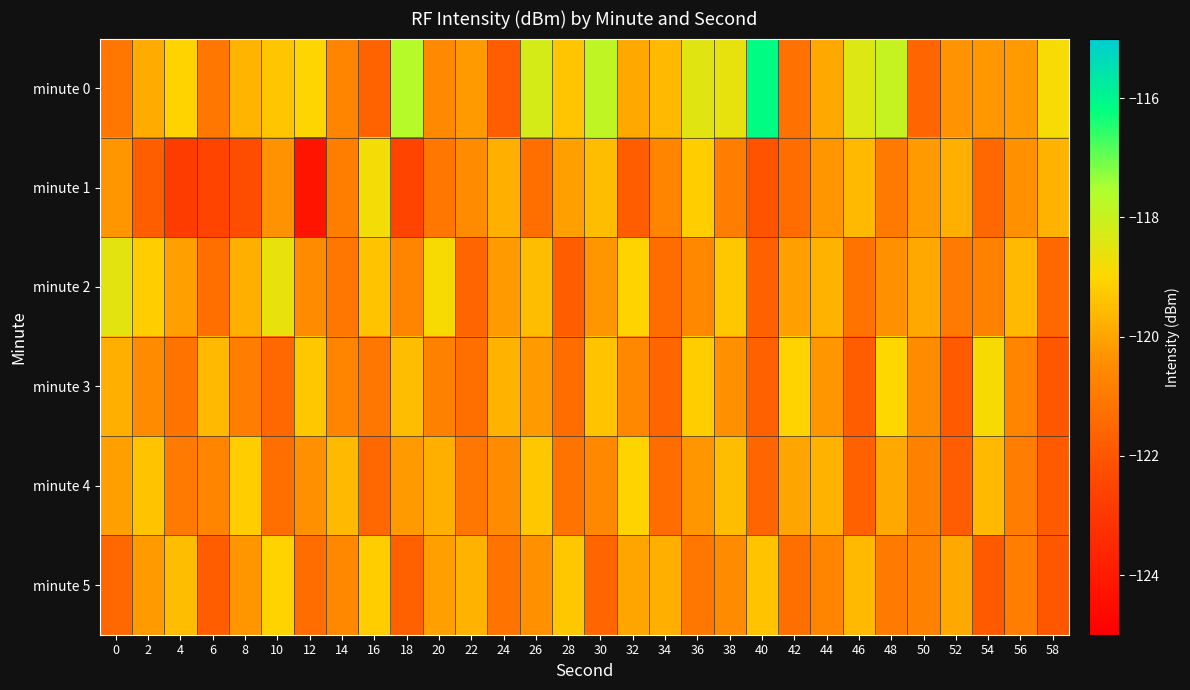

Reading left to right, what are all the values shown in this chart?

minute 0: 0=-121.1	2=-119.9	4=-119.1	6=-121.1	8=-119.7	10=-119.3	12=-119.0	14=-120.7	16=-121.6	18=-117.7	20=-120.6	22=-120.2	24=-121.8	26=-118.2	28=-119.3	30=-117.8	32=-119.9	34=-119.6	36=-118.5	38=-118.6	40=-116.2	42=-121.2	44=-119.9	46=-118.4	48=-117.9	50=-121.6	52=-120.3	54=-120.3	56=-120.2	58=-118.8
minute 1: 0=-120.3	2=-121.8	4=-122.8	6=-122.5	8=-122.3	10=-120.4	12=-124.2	14=-120.9	16=-118.8	18=-122.5	20=-121.1	22=-120.5	24=-119.8	26=-121.3	28=-120.1	30=-119.5	32=-121.8	34=-120.7	36=-119.2	38=-120.9	40=-122.1	42=-121.4	44=-120.3	46=-119.6	48=-121.0	50=-120.2	52=-119.8	54=-121.5	56=-120.4	58=-119.7
minute 2: 0=-118.5	2=-119.2	4=-120.1	6=-121.3	8=-119.8	10=-118.6	12=-120.5	14=-121.1	16=-119.4	18=-120.7	20=-118.9	22=-121.6	24=-120.2	26=-119.5	28=-121.8	30=-120.3	32=-119.1	34=-121.4	36=-120.6	38=-119.3	40=-121.7	42=-120.1	44=-119.7	46=-121.2	48=-120.4	50=-119.9	52=-121.0	54=-120.8	56=-119.6	58=-121.5
minute 3: 0=-119.8	2=-120.5	4=-121.2	6=-119.6	8=-120.9	10=-121.5	12=-119.3	14=-120.7	16=-121.1	18=-119.5	20=-120.8	22=-121.3	24=-119.7	26=-120.2	28=-121.4	30=-119.4	32=-120.6	34=-121.6	36=-119.2	38=-120.4	40=-121.7	42=-119.1	44=-120.3	46=-121.8	48=-119.0	50=-120.5	52=-121.9	54=-118.9	56=-120.7	58=-122.0
minute 4: 0=-120.1	2=-119.4	4=-121.0	6=-120.7	8=-119.2	10=-121.3	12=-120.4	14=-119.6	16=-121.5	18=-120.2	20=-119.8	22=-121.1	24=-120.5	26=-119.3	28=-121.2	30=-120.6	32=-119.1	34=-121.4	36=-120.3	38=-119.5	40=-121.6	42=-120.0	44=-119.7	46=-121.7	48=-119.9	50=-120.8	52=-121.8	54=-119.6	56=-120.9	58=-121.9
minute 5: 0=-121.5	2=-120.2	4=-119.5	6=-121.8	8=-120.3	10=-119.1	12=-121.4	14=-120.6	16=-119.2	18=-121.7	20=-120.1	22=-119.7	24=-121.2	26=-120.4	28=-119.3	30=-121.6	32=-120.0	34=-119.8	36=-121.1	38=-120.5	40=-119.4	42=-121.3	44=-120.7	46=-119.6	48=-121.0	50=-120.8	52=-119.9	54=-121.9	56=-120.9	58=-122.0